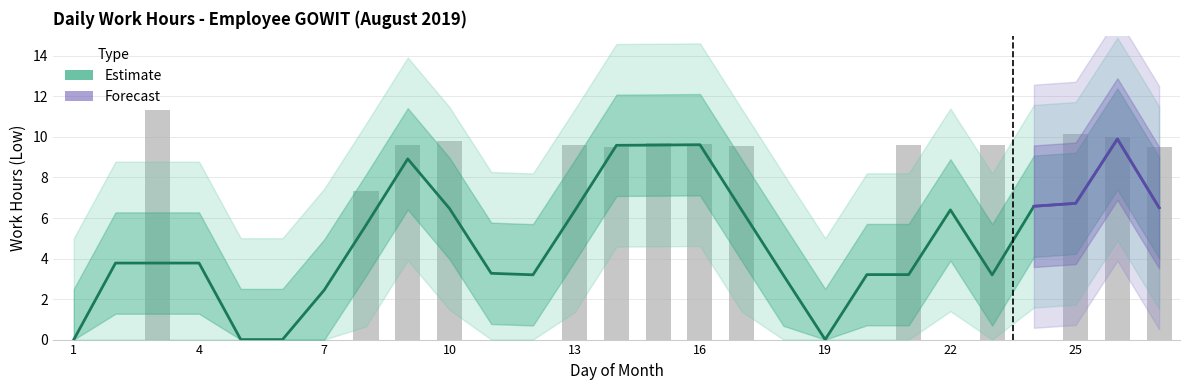

Are the bars horizontal?

No